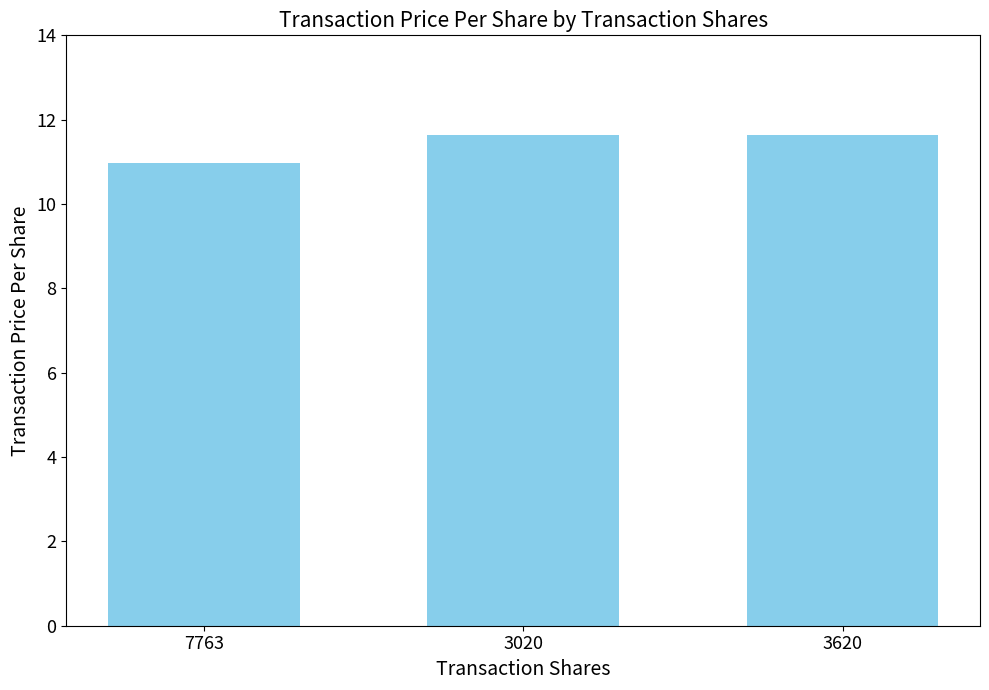

Reading left to right, extract all data points from this chart.

7763=11.0	3020=11.6	3620=11.6